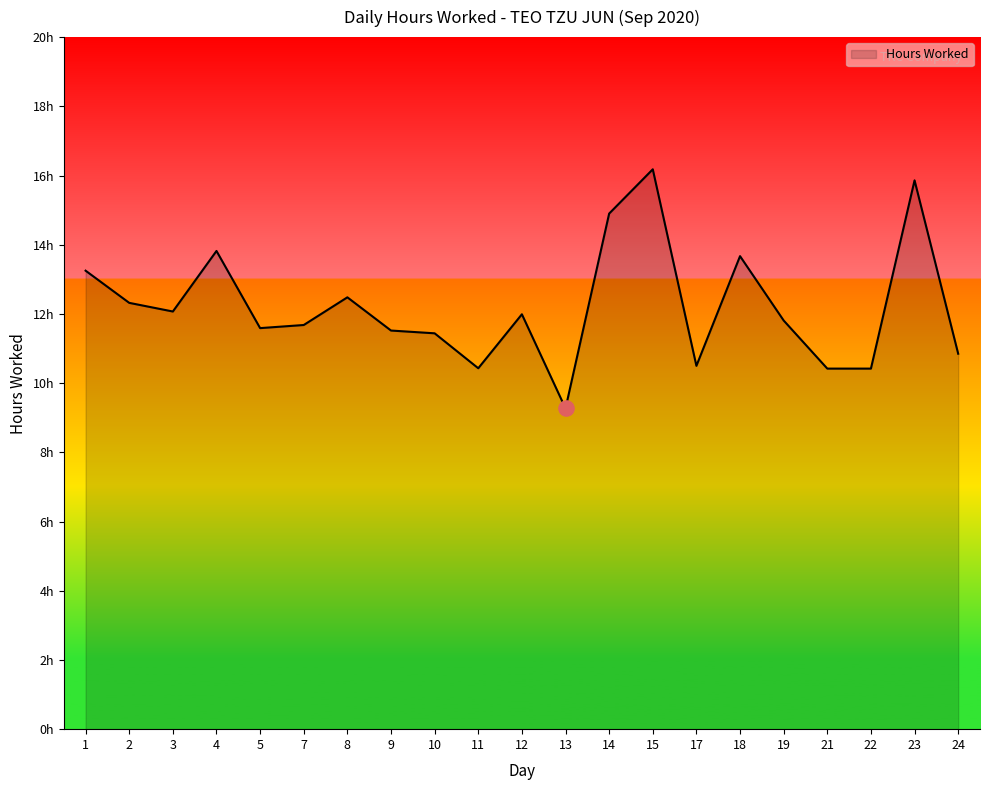

What is the change in value from 10 to 11?

-1.0